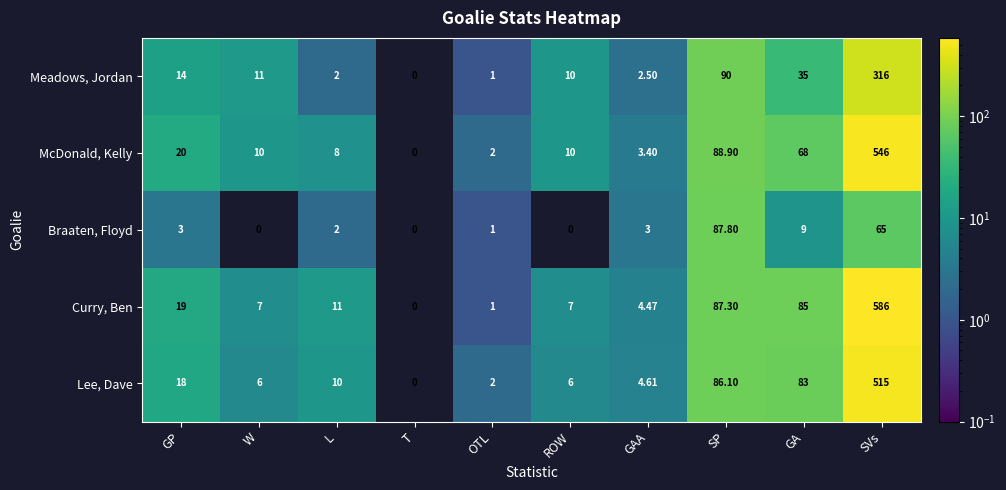

How many positive values does the McDonald, Kelly series have?

9